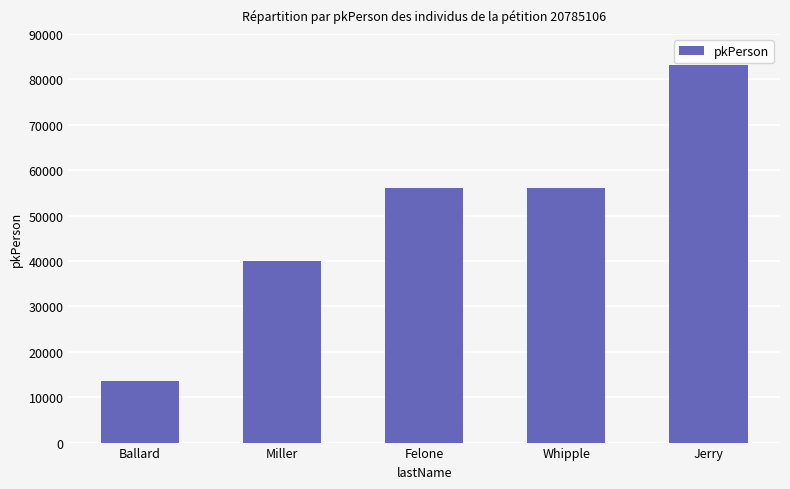

What is the minimum value shown in the chart?

13632